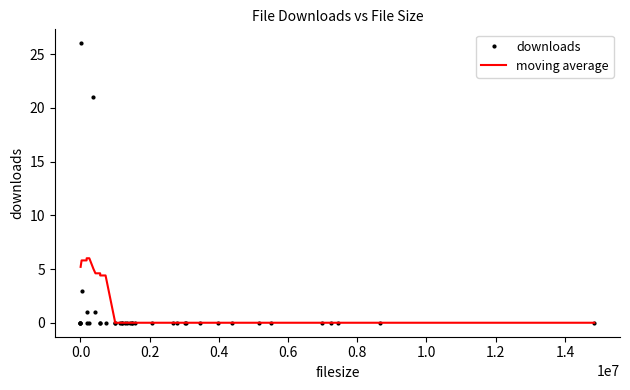

Rank the categories by value from highest to lowest.

0, 10, 1, 9, 12, 2, 3, 4, 5, 6, 7, 8, 11, 13, 14, 15, 16, 17, 18, 19, 20, 21, 22, 23, 24, 25, 26, 27, 28, 29, 30, 31, 32, 33, 34, 35, 36, 37, 38, 39